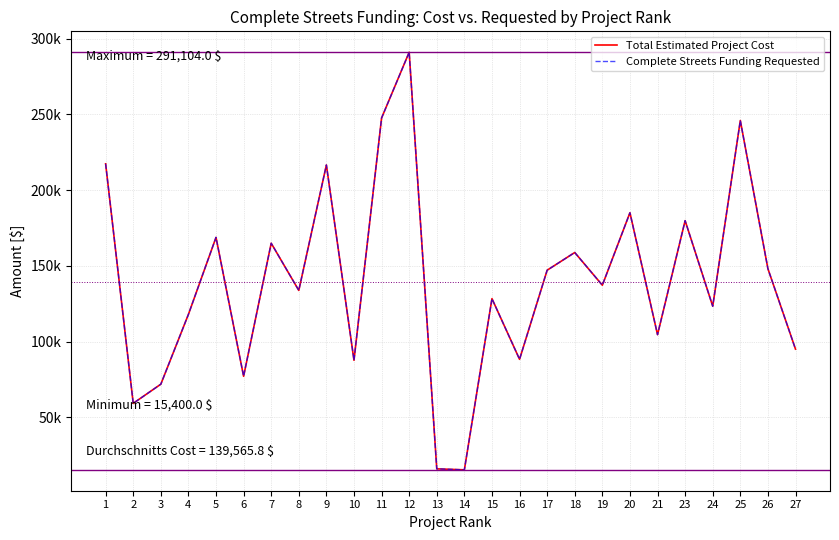

Rank the series by their maximum value, from lowest to highest.

Total Estimated Project Cost, Complete Streets Funding Requested